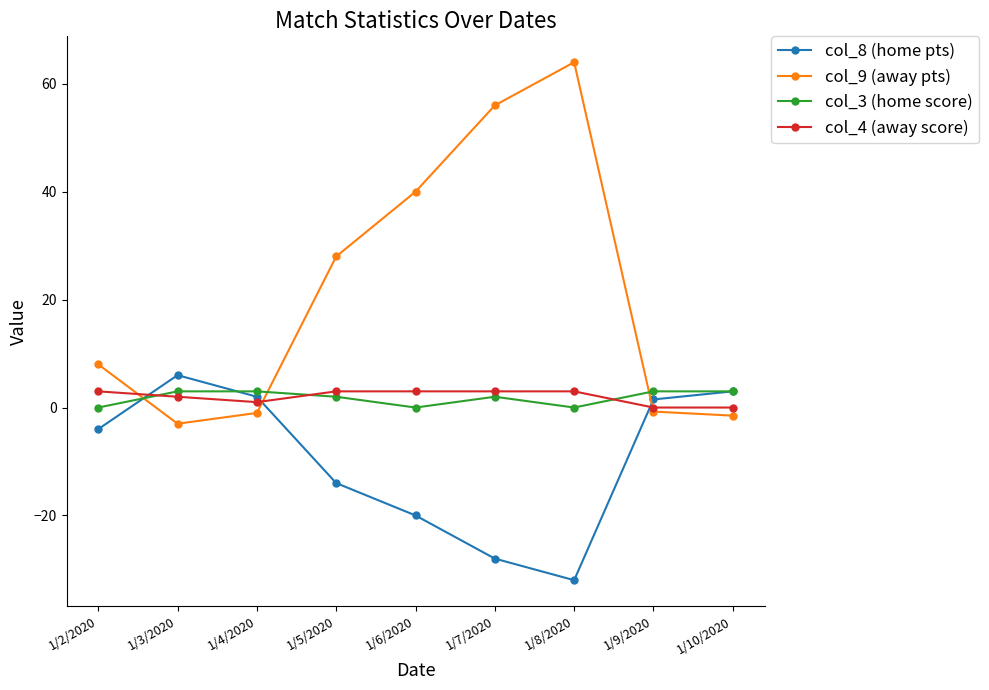

Which series has the widest spread of values?

col_9 (away pts)